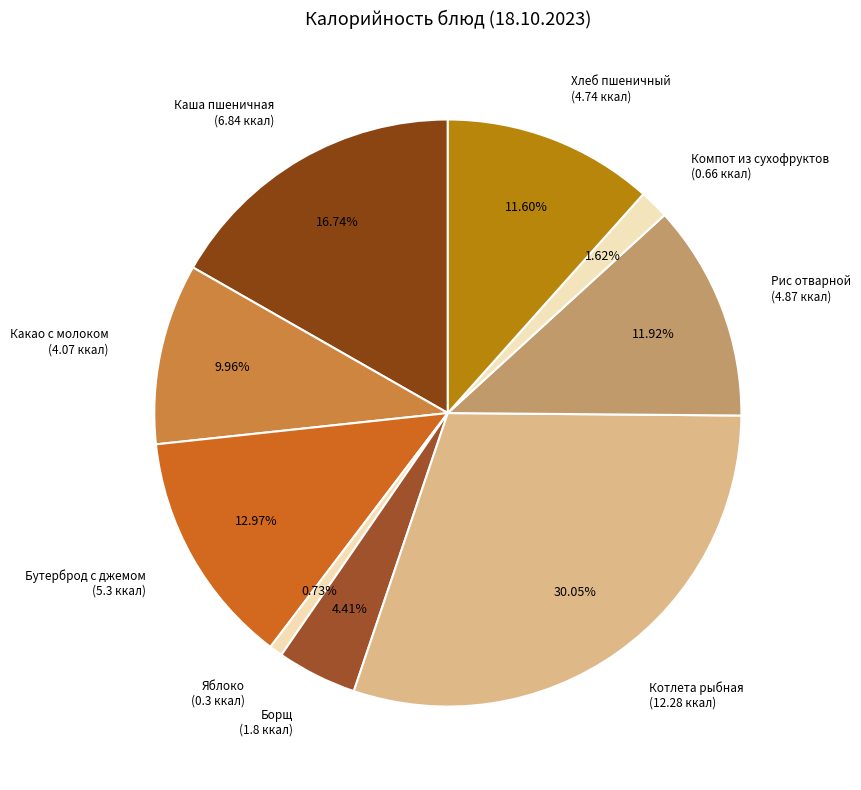

To the nearest percent, what is the average slice percentage?

11%